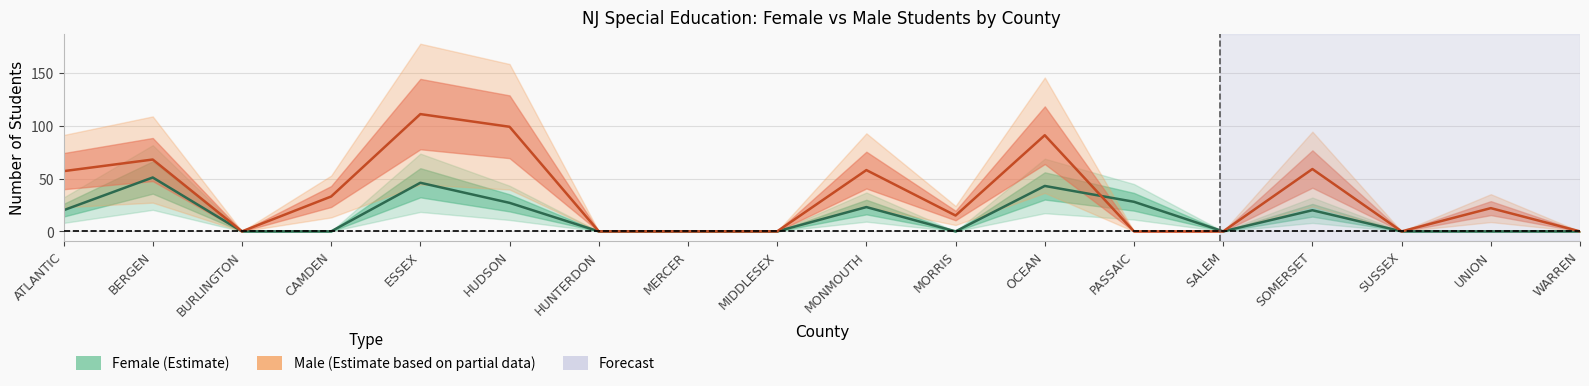

Rank the series by their average value, from lowest to highest.

Female (Estimate), Male (Estimate based on partial data)